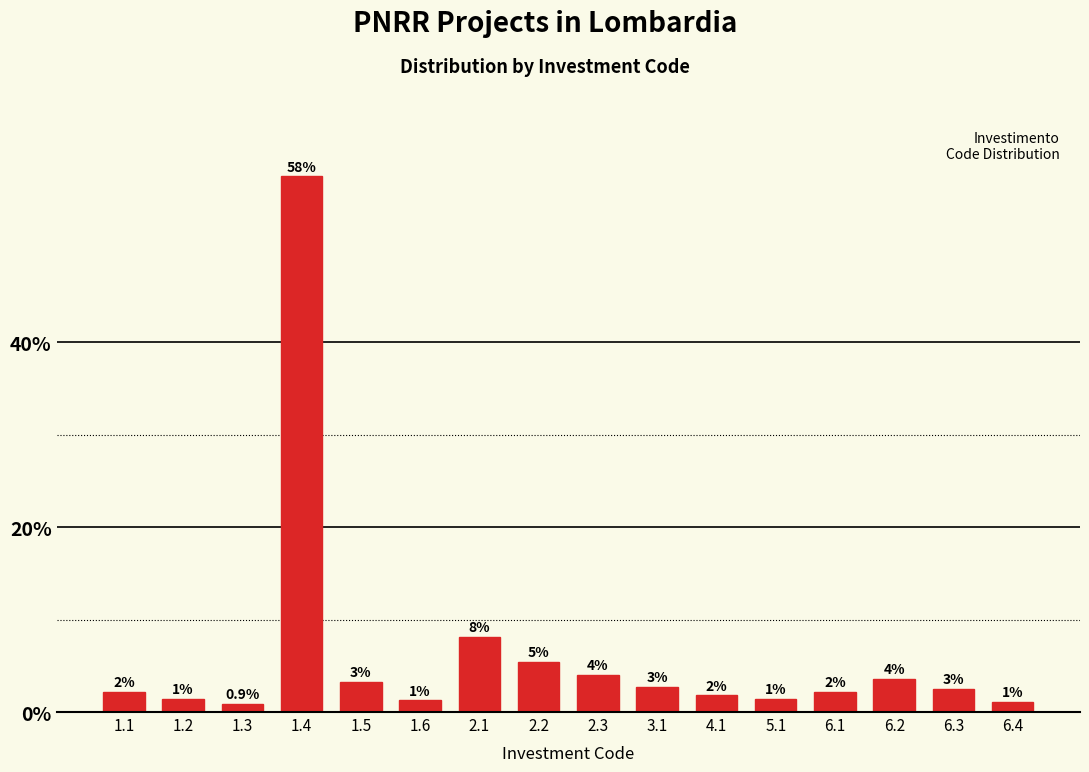

How many bars are there in total?

16